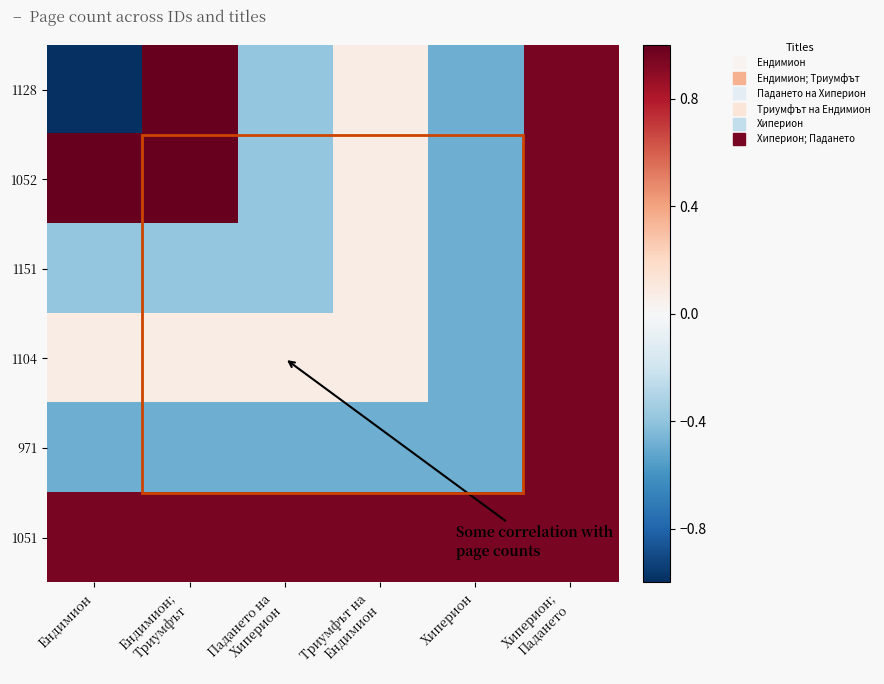

Which category has the highest value across all series?

Ендимион;
Триумфът